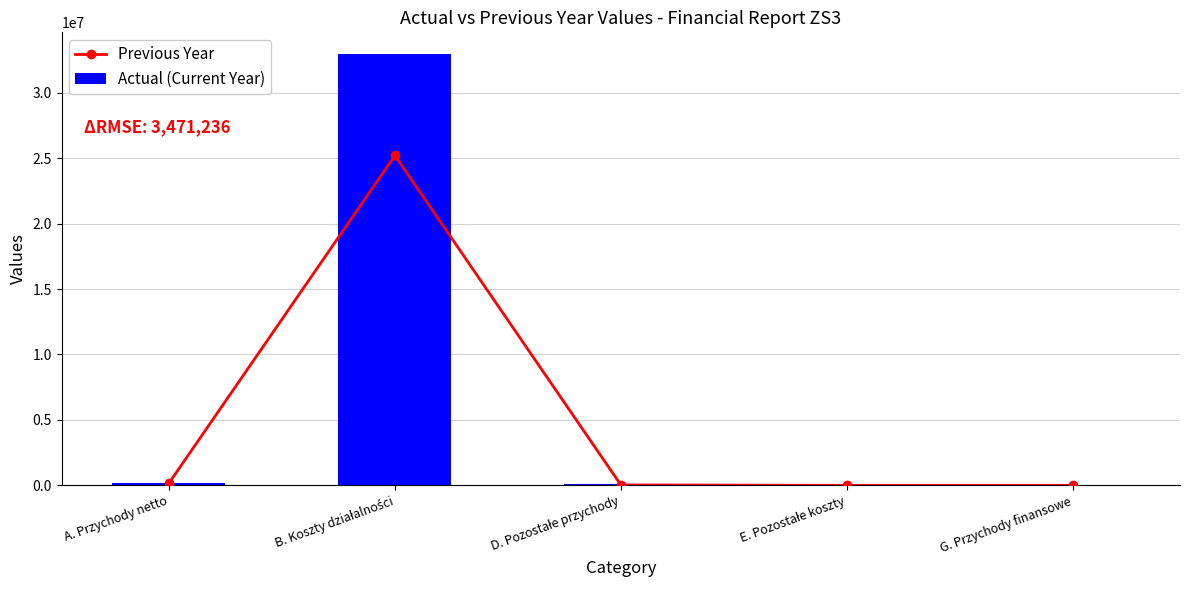

Is the value of Previous Year at B. Koszty działalności greater than the value of Actual (Current Year) at G. Przychody finansowe?

Yes